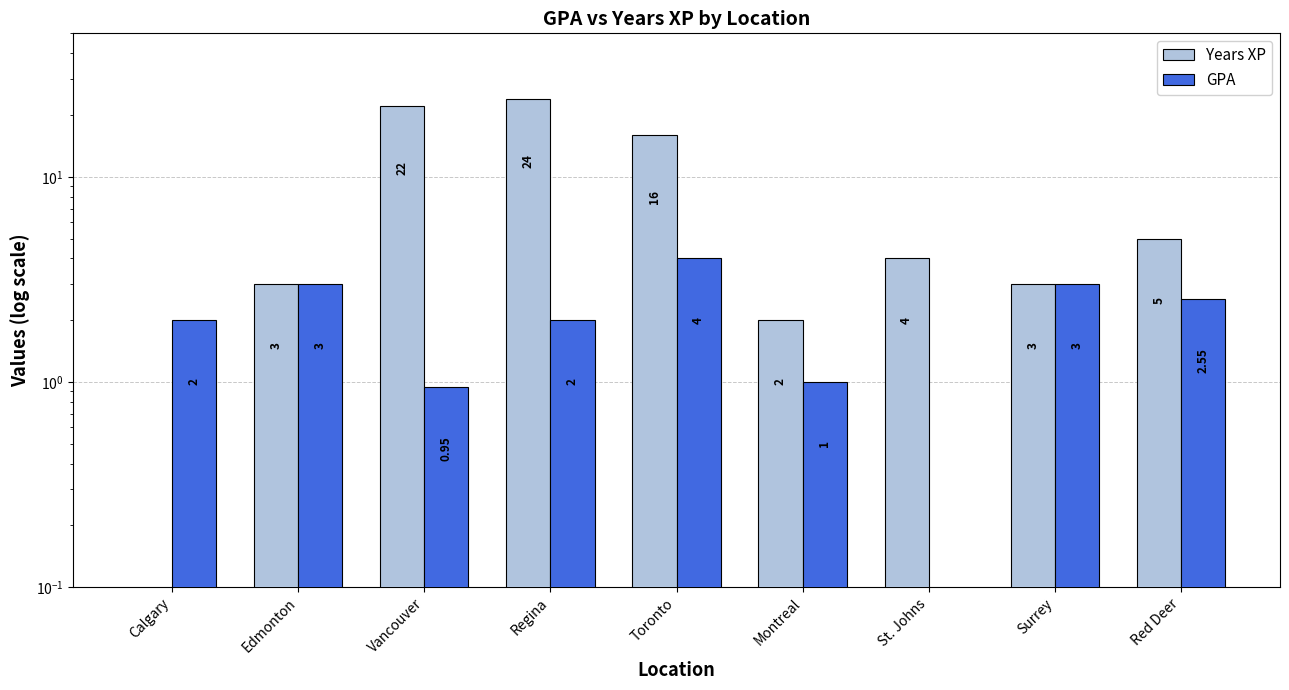

At how many categories does at least one series exceed 22?

1